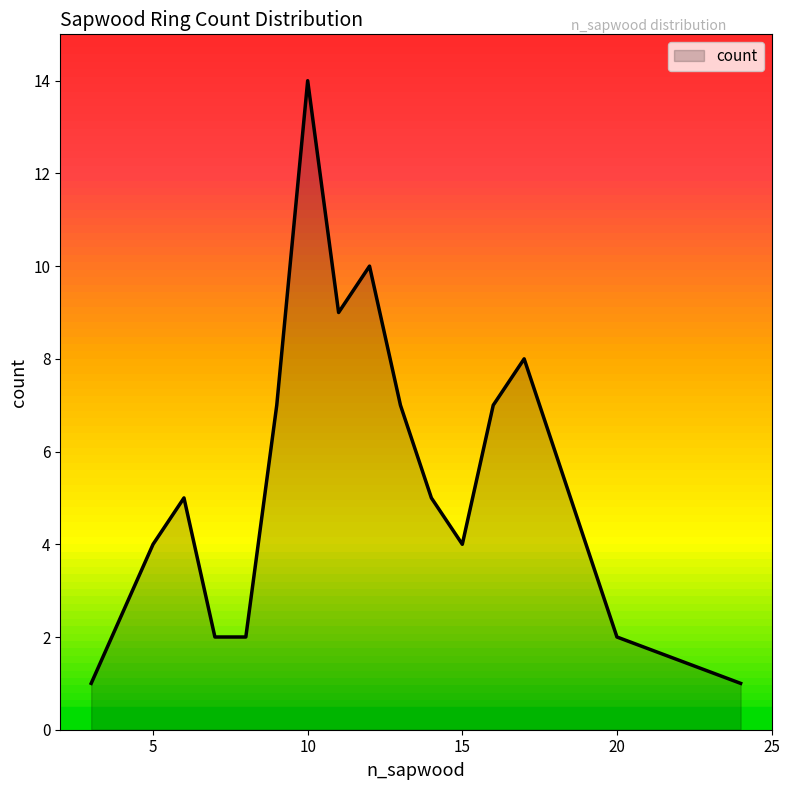

What is the greatest value displayed?

14